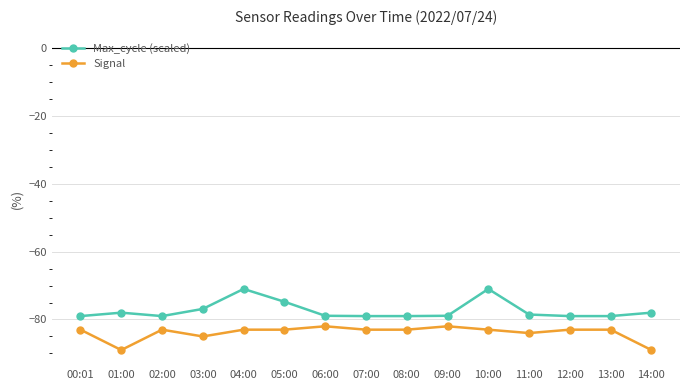

What is the spread (max minus min) of values at 12:00?

4.0